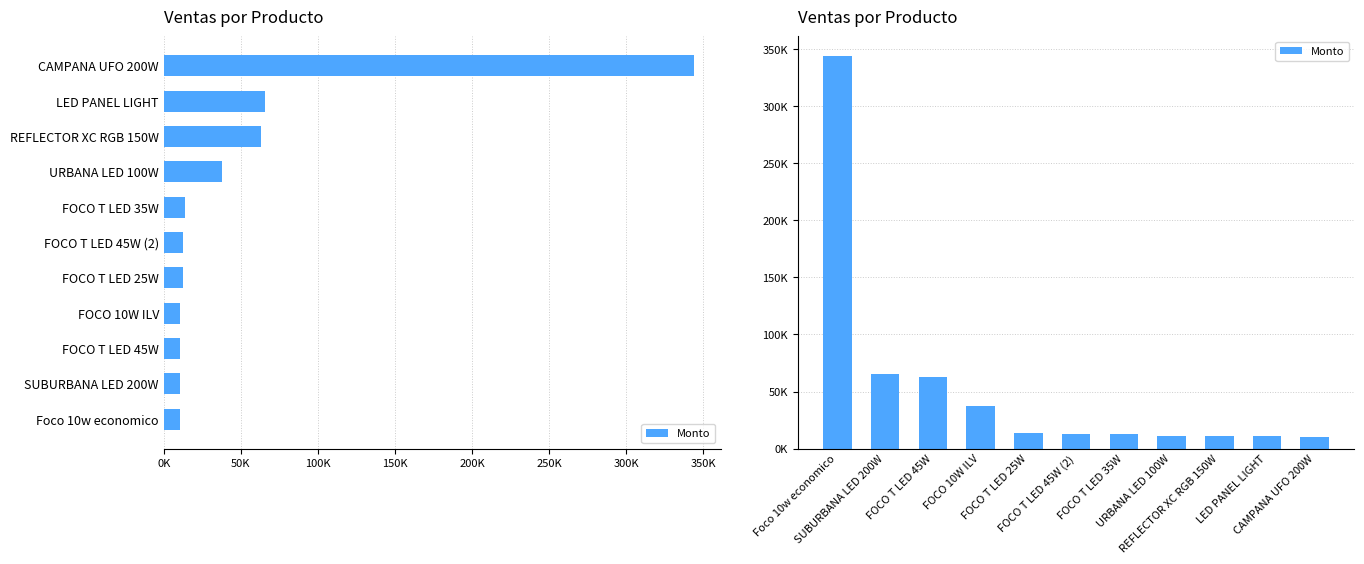

Reading right to left, transcribe all the data shown in this chart.

10214.4	10728.0	10773.0	10773.0	12480.0	12600.0	13600.0	37500.0	63000.0	65660.0	344000.0